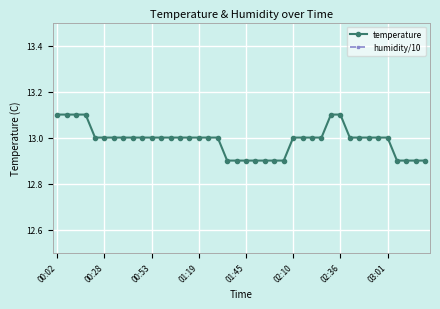

Reading left to right, extract all data points from this chart.

temperature: 13.1	13.1	13.1	13.1	13.0	13.0	13.0	13.0	13.0	13.0	13.0	13.0	13.0	13.0	13.0	13.0	13.0	13.0	12.9	12.9	12.9	12.9	12.9	12.9	12.9	13.0	13.0	13.0	13.0	13.1	13.1	13.0	13.0	13.0	13.0	13.0	12.9	12.9	12.9	12.9
humidity/10: 10.0	10.0	10.0	10.0	10.0	10.0	10.0	10.0	10.0	10.0	10.0	10.0	10.0	10.0	10.0	10.0	10.0	10.0	10.0	10.0	10.0	10.0	10.0	10.0	10.0	10.0	10.0	10.0	10.0	10.0	10.0	10.0	10.0	10.0	10.0	10.0	10.0	10.0	10.0	10.0